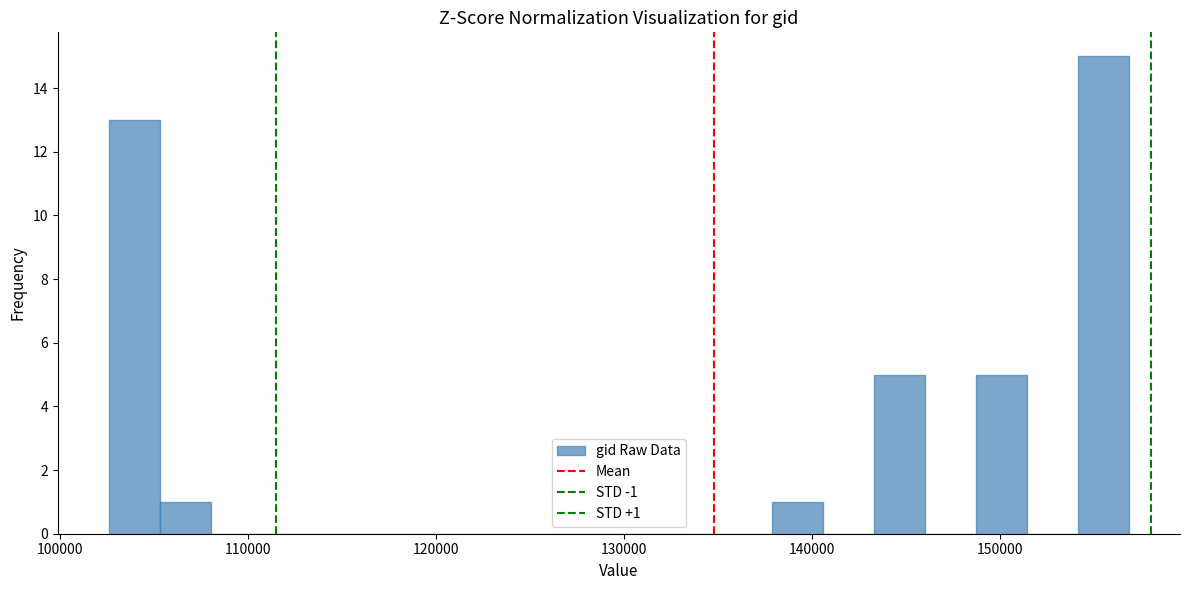

Around what value on the x-axis is the tallest bar? Give the approximate position of its centre, as read against the axis.

155000